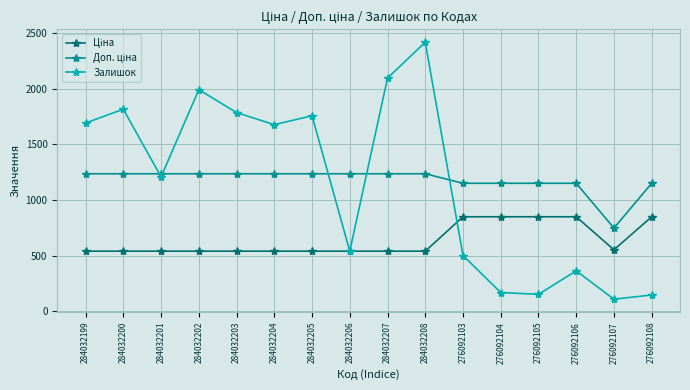

What position from the left is 284032207?

9